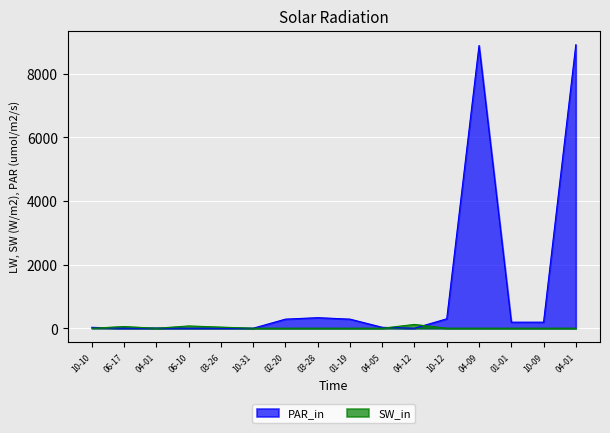

What is the difference between the highest and lowest values at 2013-02-20?

286